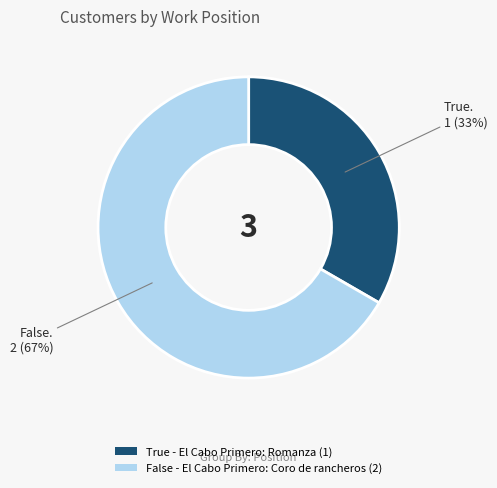

To the nearest percent, what is the average slice percentage?

50%